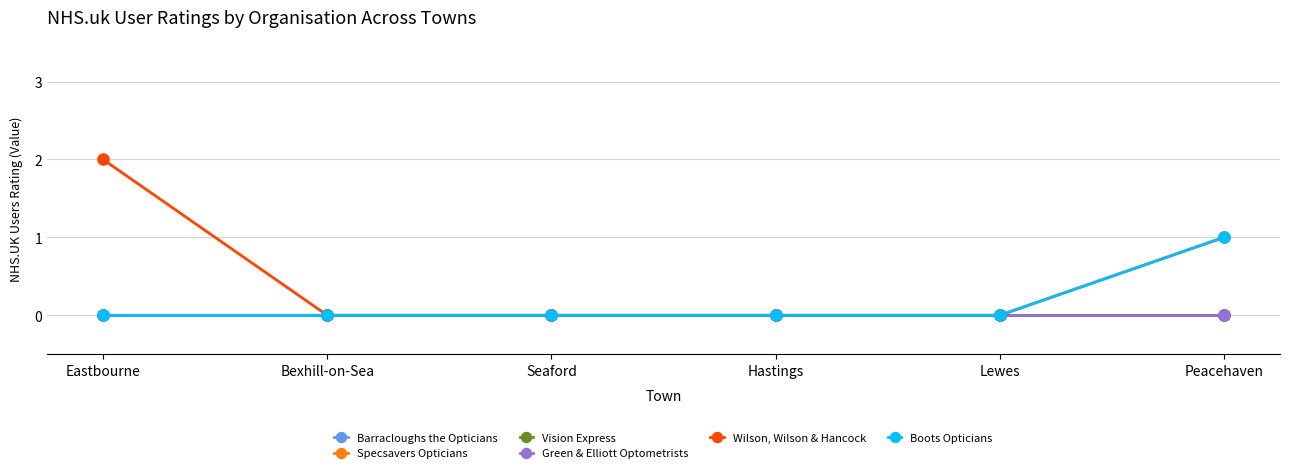

What is the difference between the second highest and minimum values in the Wilson, Wilson & Hancock series?

1